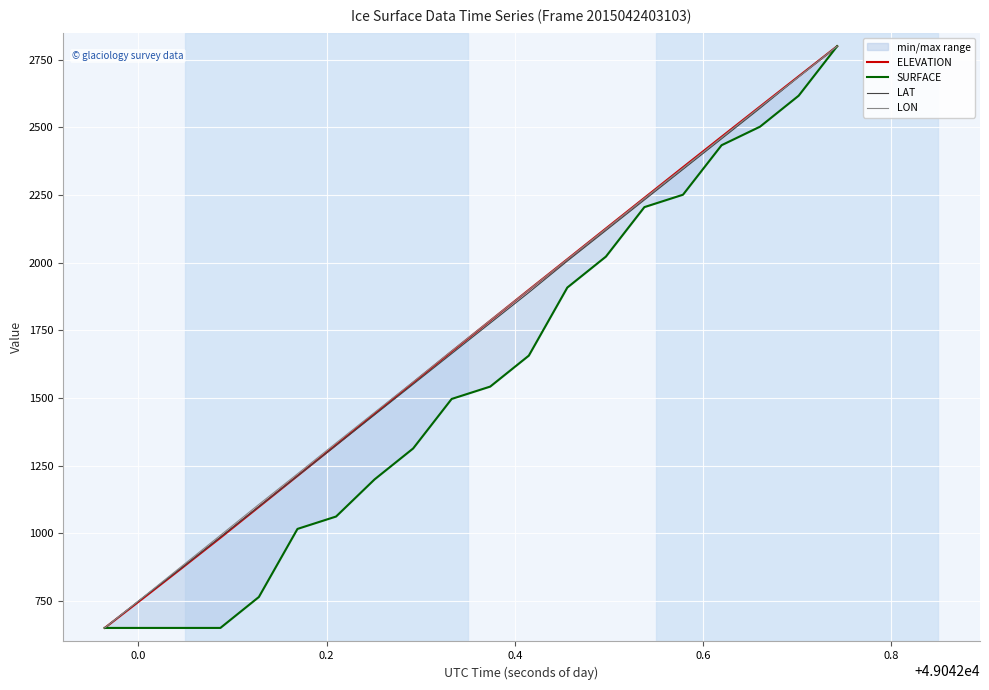

How many data points in SURFACE are above 1542?

10